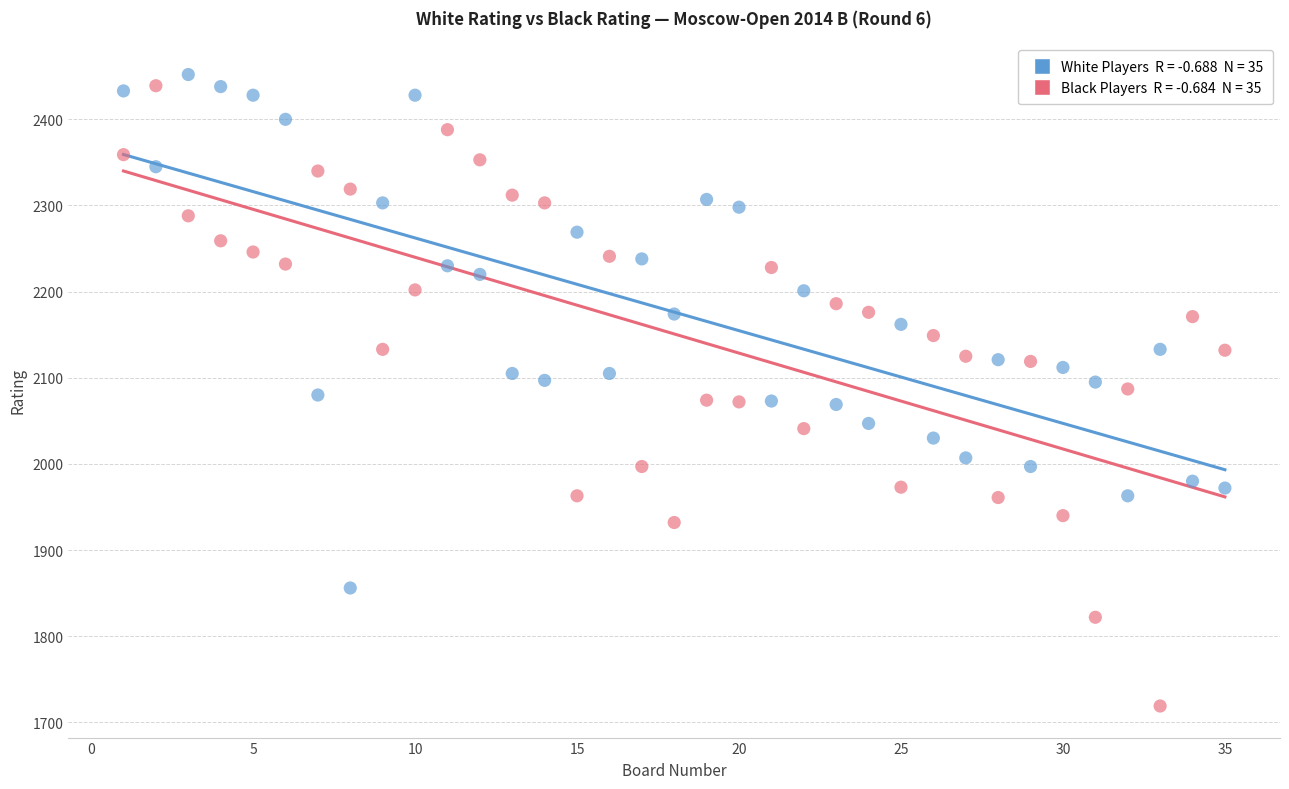

Across all data points, what is the range of X values (max minus min)?

34